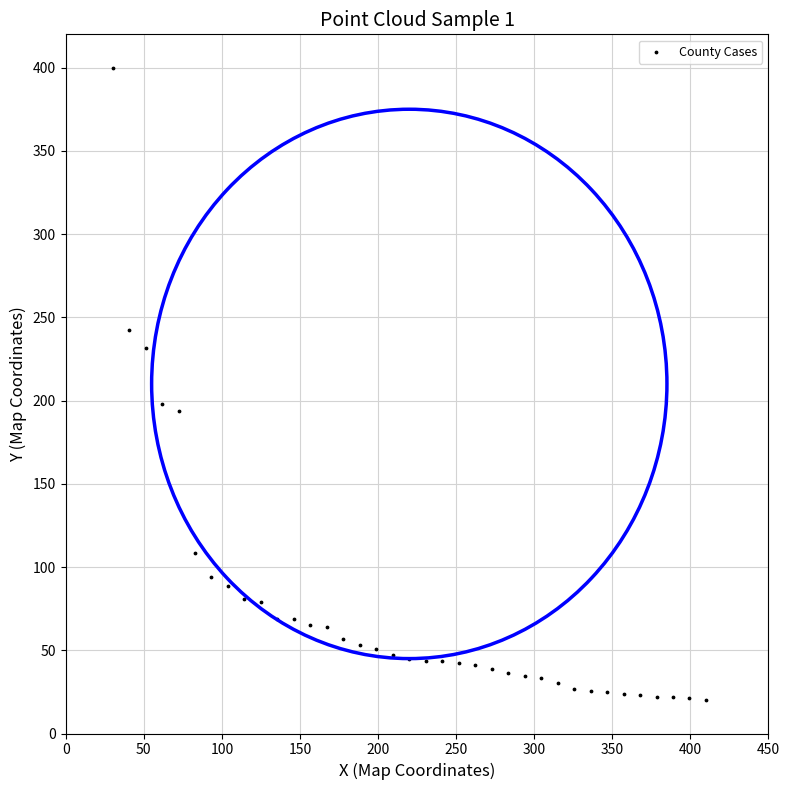

What Y value in the scatter plot is closest to 210?

198.1